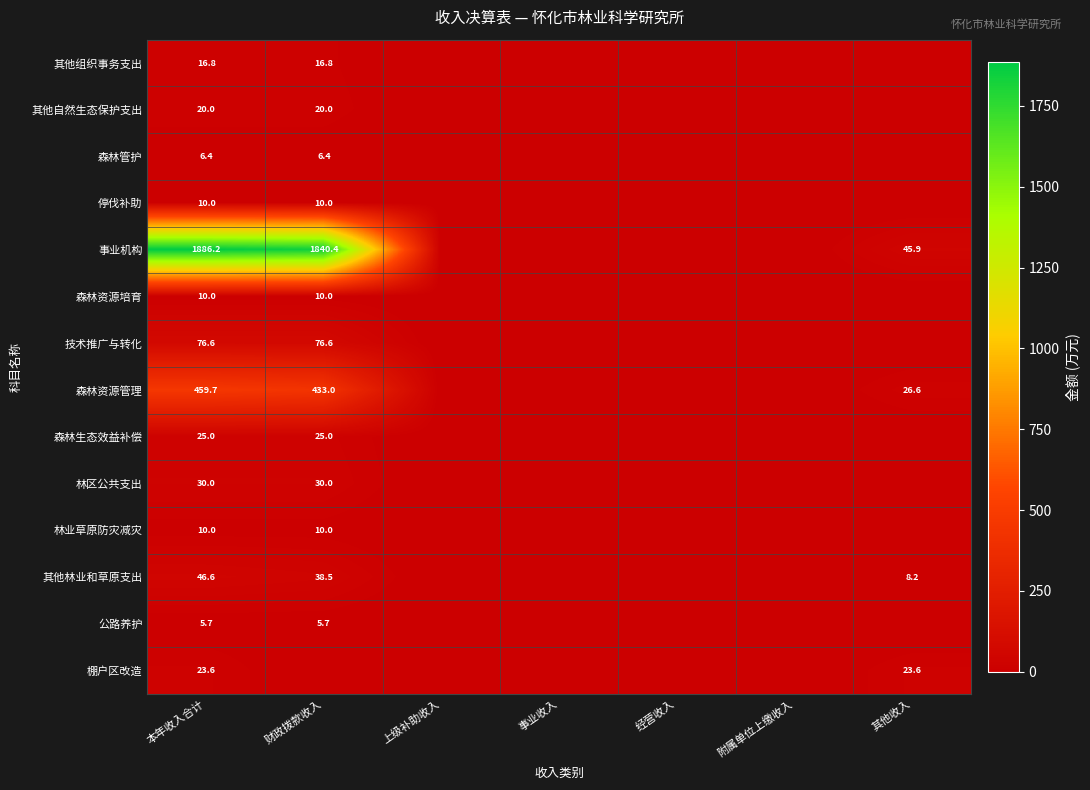

At how many categories does at least one series exceed 972?

2